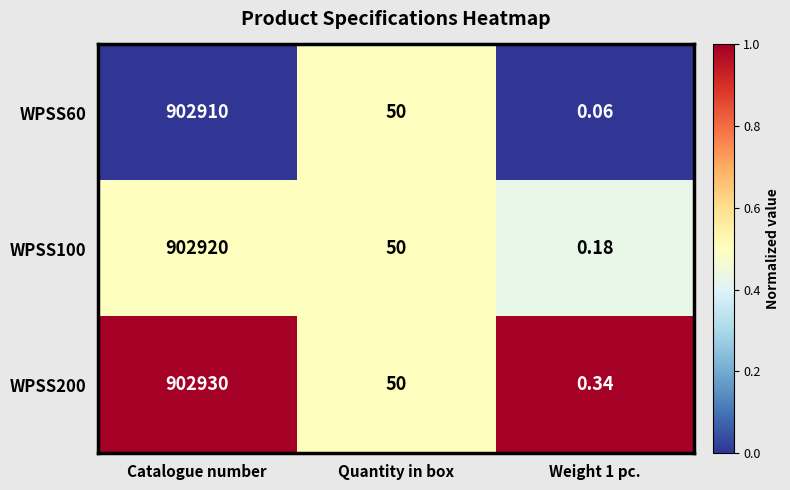

At which label does WPSS100 reach its peak?

Catalogue number